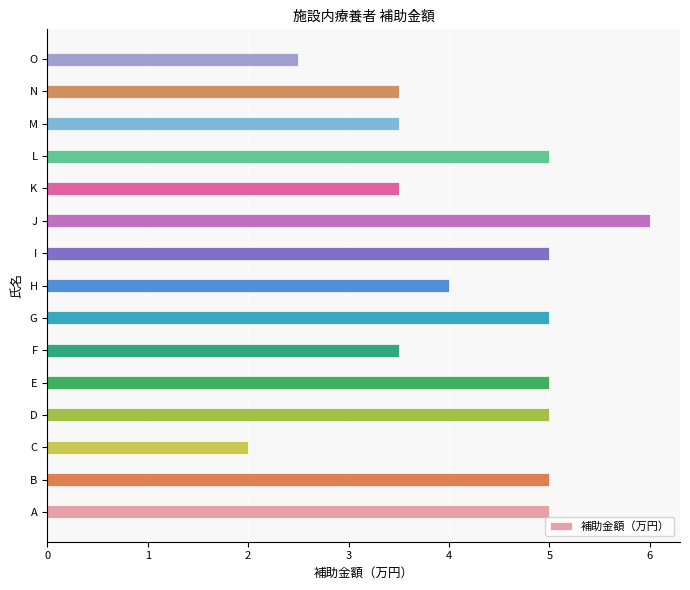

Read the value at A.

5.0